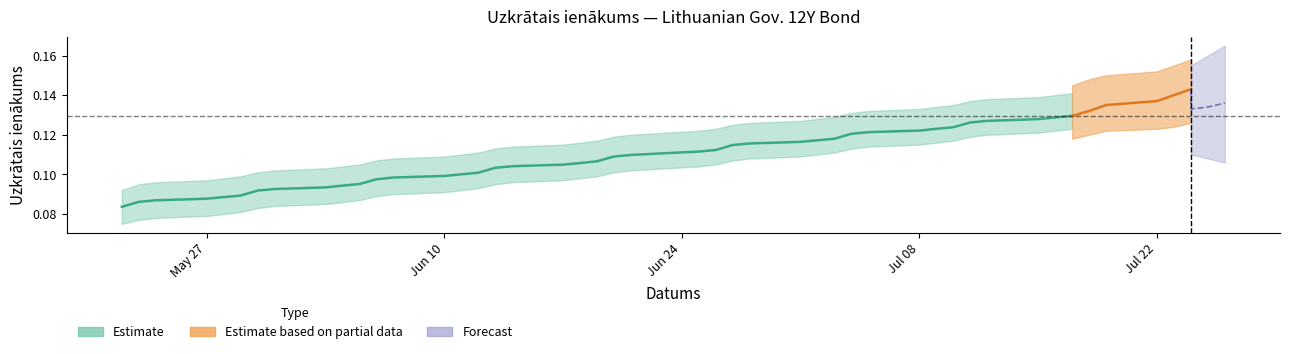

List the labels in order of value, smallest first.

2024-05-22, 2024-05-23, 2024-05-24, 2024-05-27, 2024-05-28, 2024-05-29, 2024-05-30, 2024-05-31, 2024-06-03, 2024-06-04, 2024-06-05, 2024-06-06, 2024-06-07, 2024-06-10, 2024-06-11, 2024-06-12, 2024-06-13, 2024-06-14, 2024-06-17, 2024-06-18, 2024-06-19, 2024-06-20, 2024-06-21, 2024-06-25, 2024-06-26, 2024-06-27, 2024-06-28, 2024-07-01, 2024-07-02, 2024-07-03, 2024-07-04, 2024-07-05, 2024-07-08, 2024-07-09, 2024-07-10, 2024-07-11, 2024-07-12, 2024-07-15, 2024-07-16, 2024-07-17